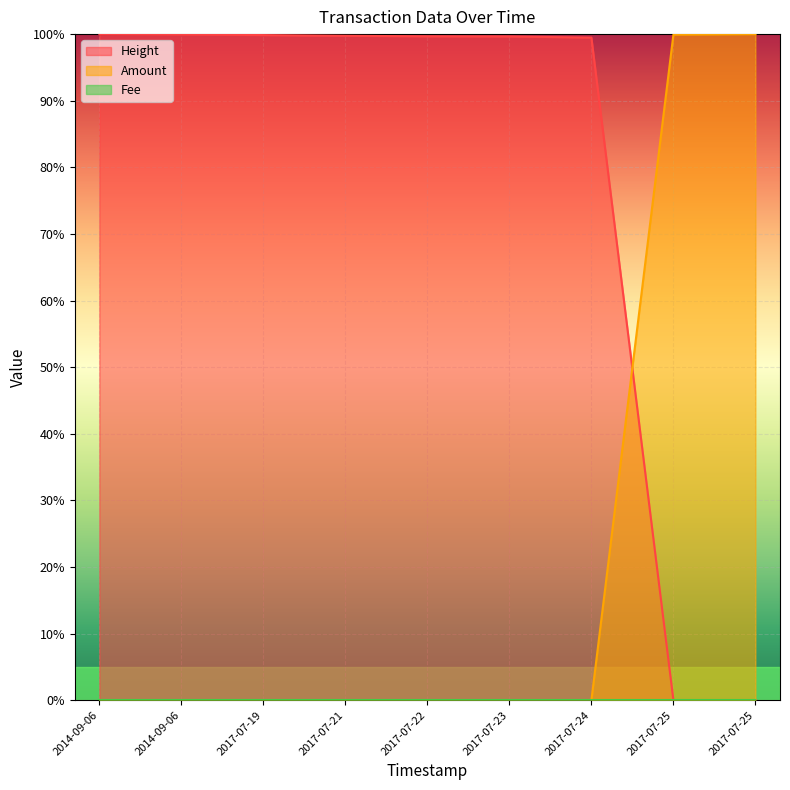

What is the label of the 8th point from the right?

2014-09-06